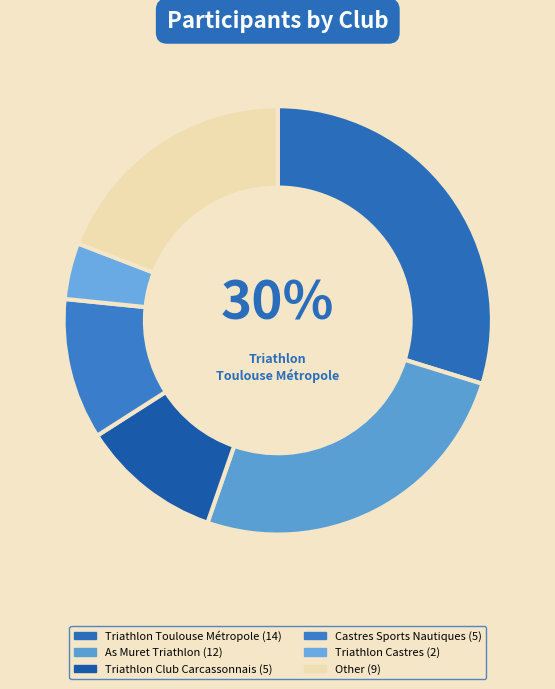

Rank the categories by value from highest to lowest.

Triathlon Toulouse Métropole, As Muret Triathlon, Other, Triathlon Club Carcassonnais, Castres Sports Nautiques, Triathlon Castres